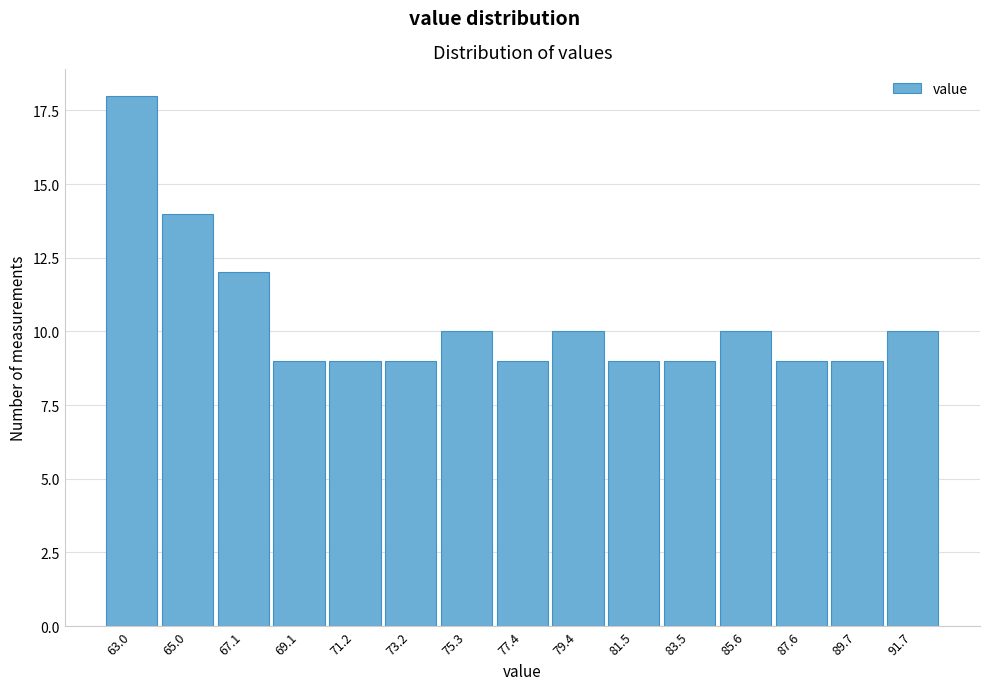

Reading left to right, extract all data points from this chart.

63.0=18	65.0=14	67.1=12	69.1=9	71.2=9	73.2=9	75.3=10	77.4=9	79.4=10	81.5=9	83.5=9	85.6=10	87.6=9	89.7=9	91.7=10